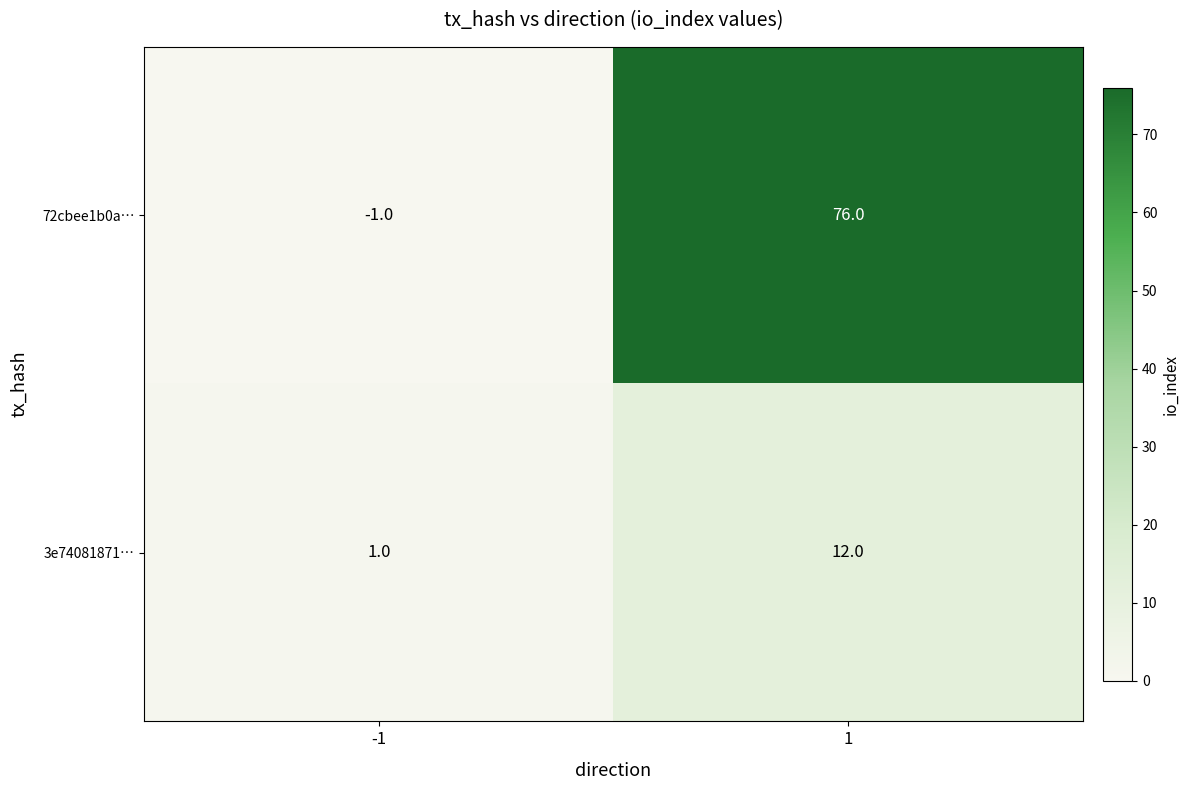

What is the minimum value shown in the chart?

-1